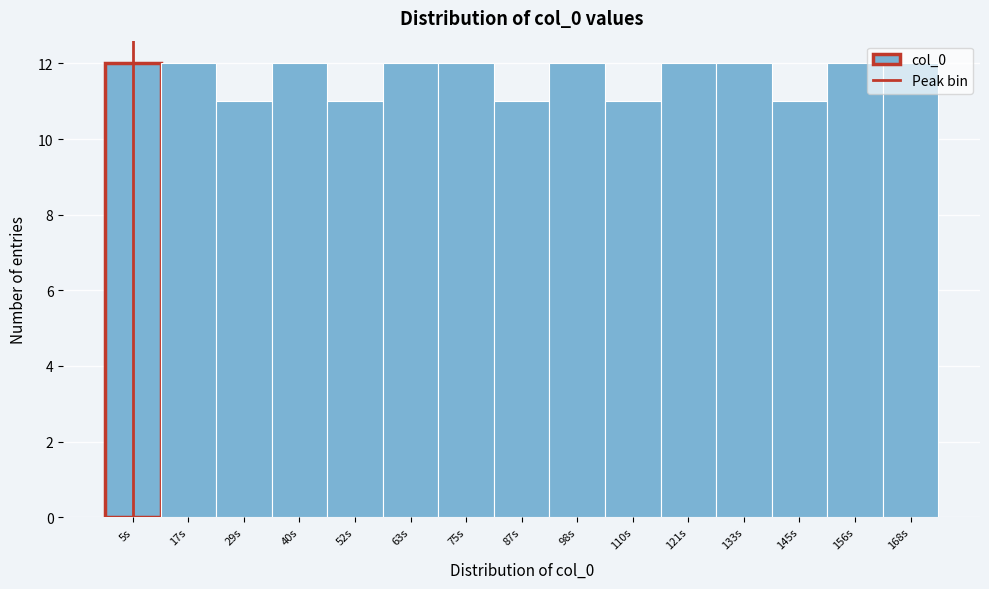

What is the average value?

12